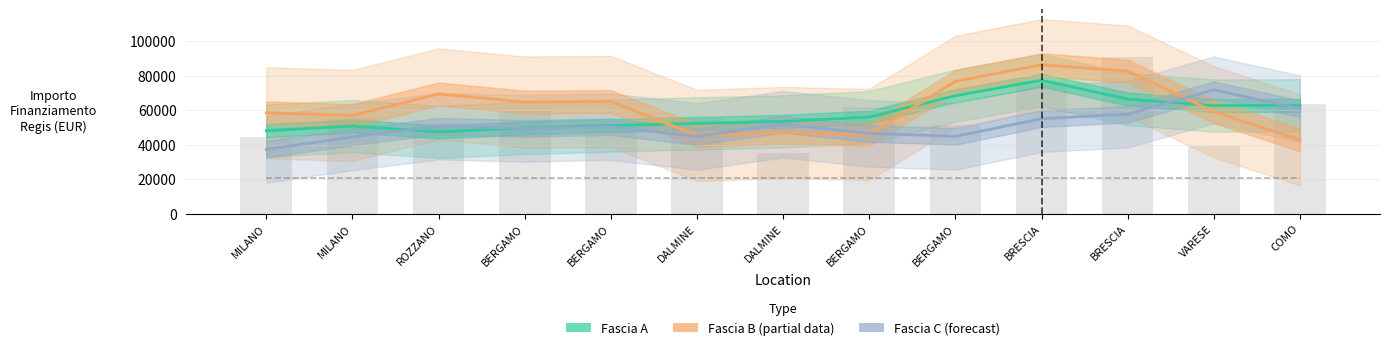

Are the bars horizontal?

No